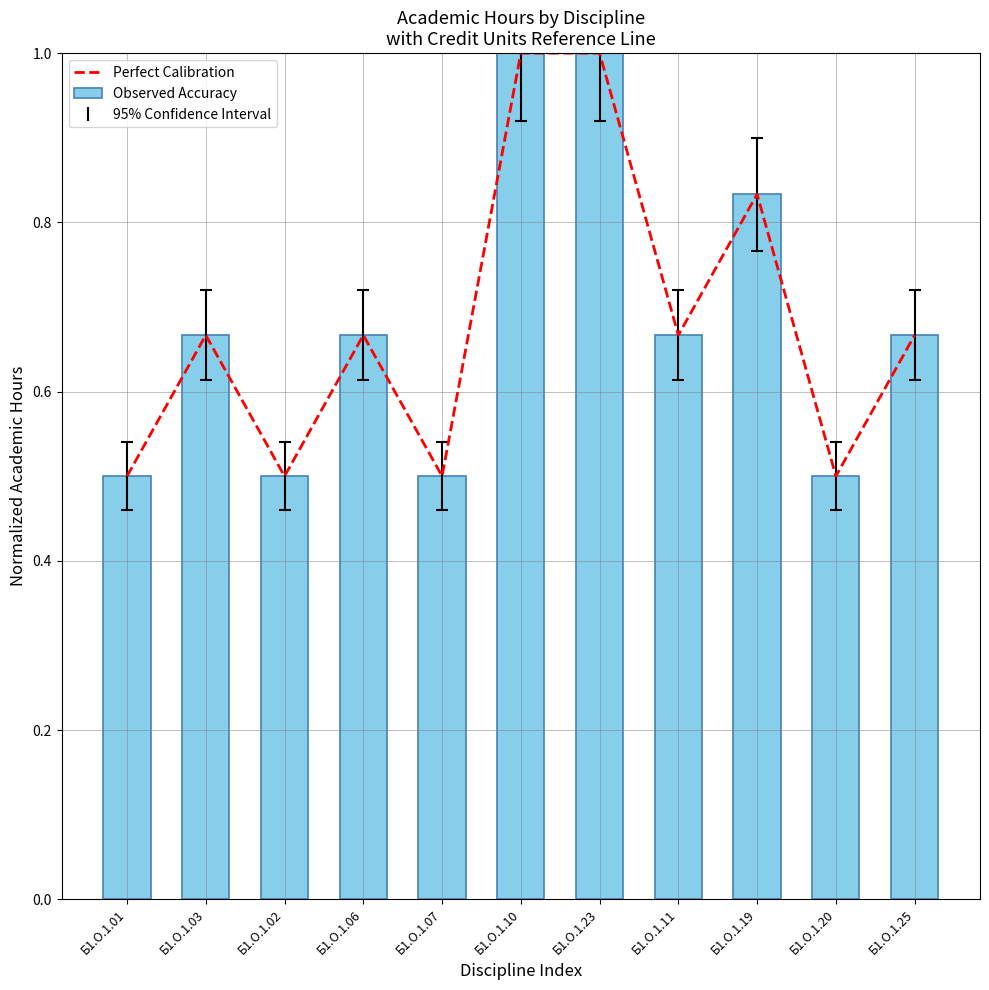

At which label does Observed Accuracy reach its peak?

Б1.О.1.10